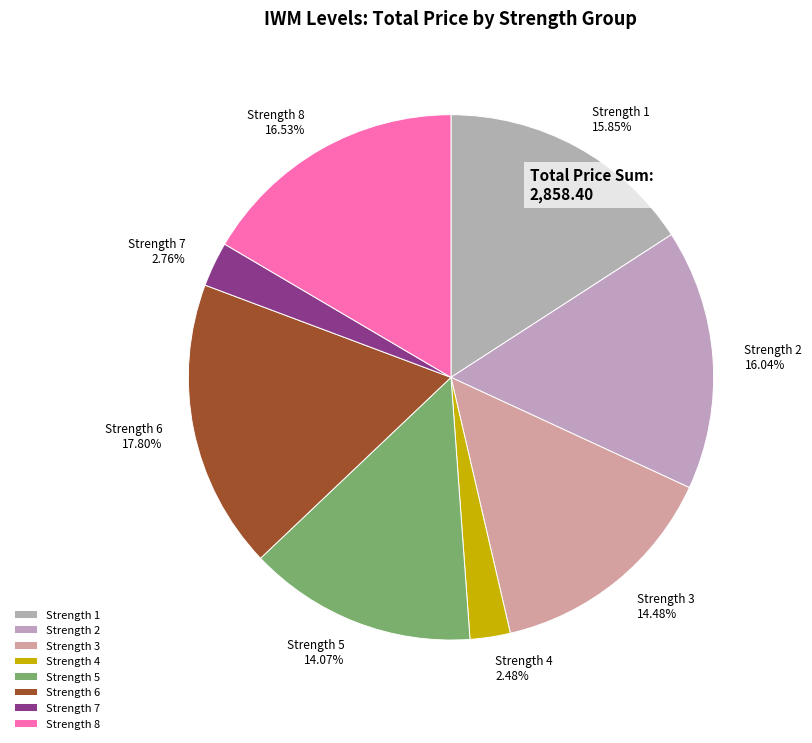

To the nearest percent, what is the combined percentage of Strength 2 and Strength 8?

33%